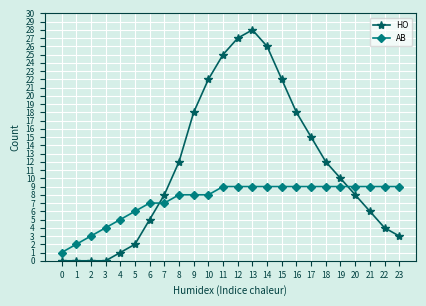

How many values in the AB series are below 9?

11